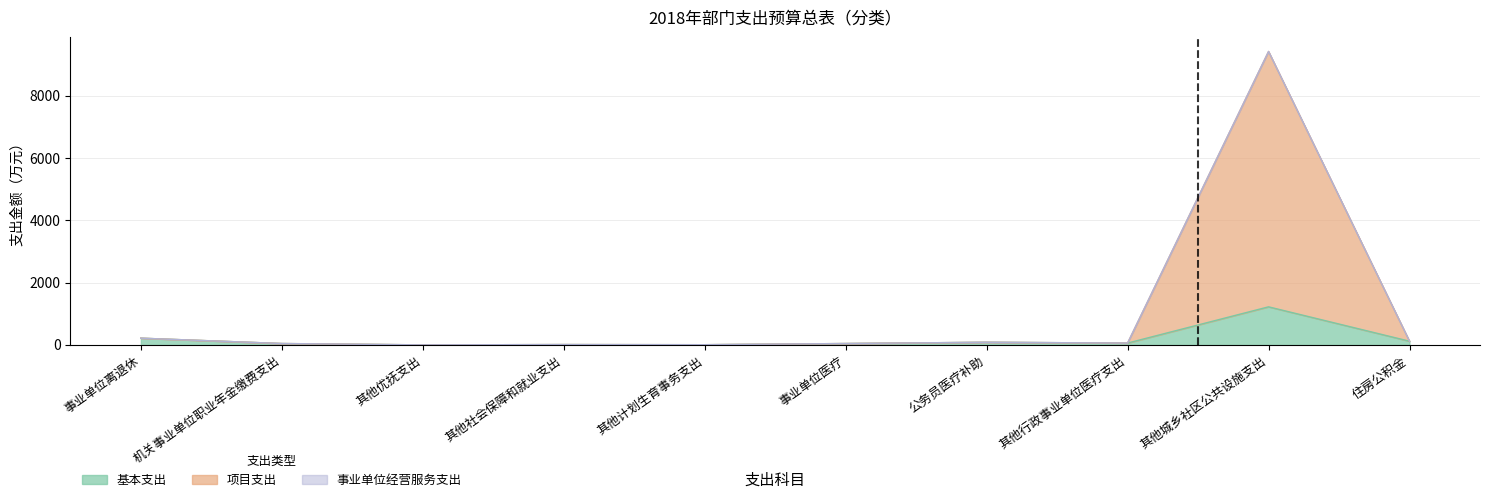

Which has a higher value, 事业单位离退休 or 其他行政事业单位医疗支出?

事业单位离退休